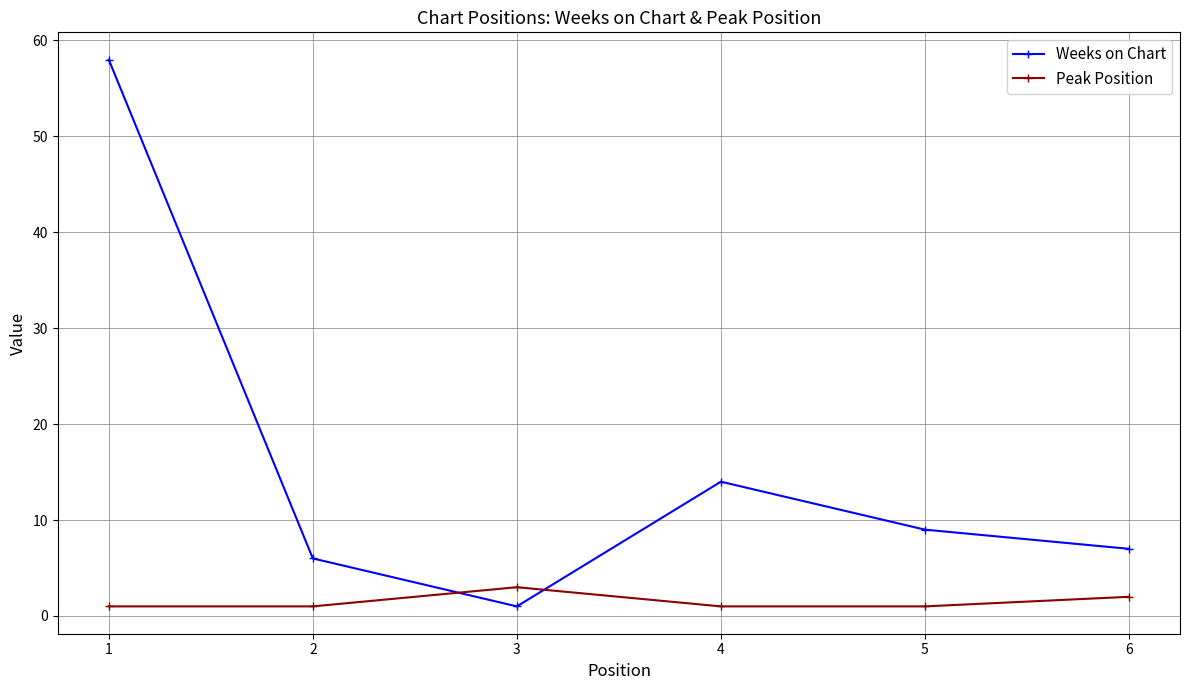

True or false: Weeks on Chart has more than 1 interior local peaks.

False